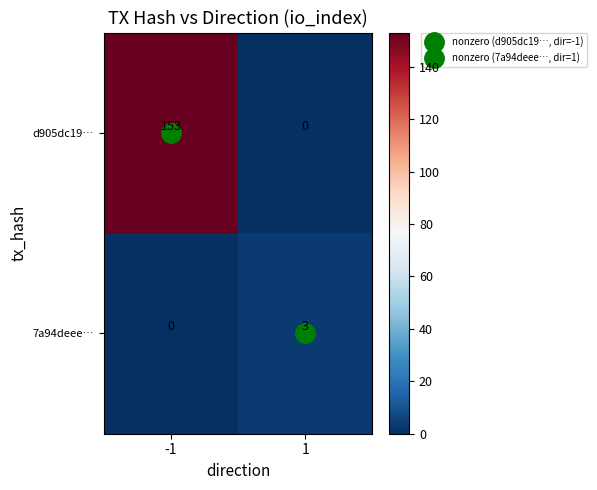

The value of 7a94deee… at 1 is 3. True or false?

True